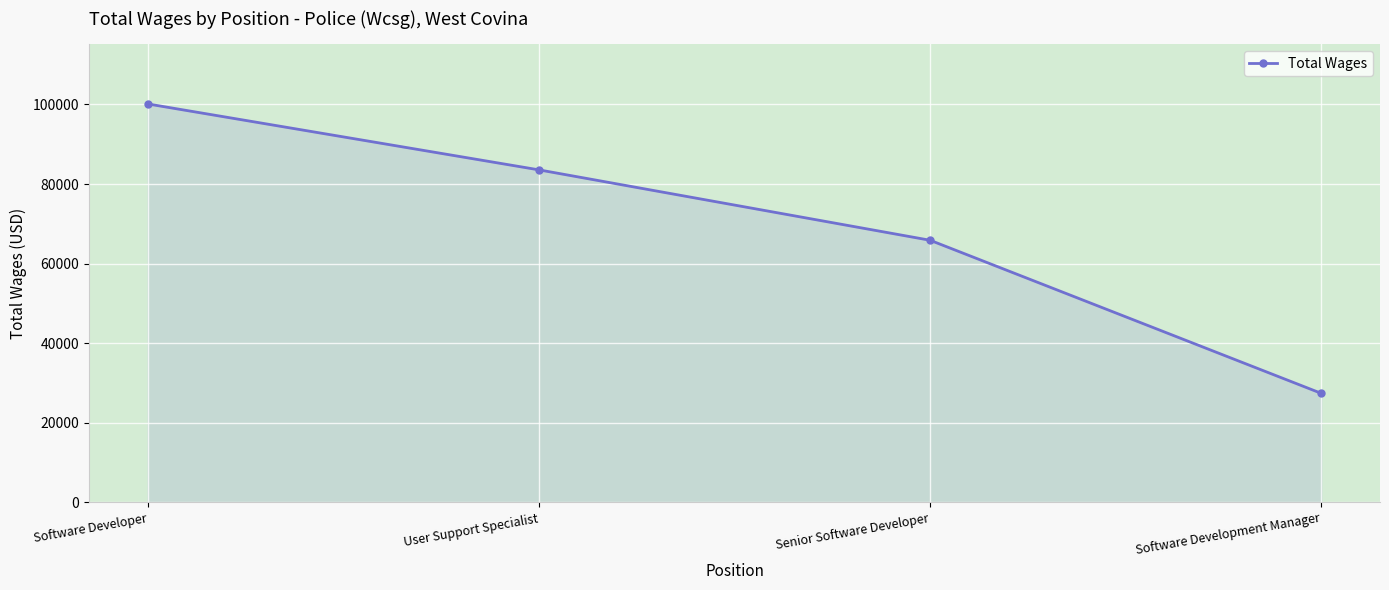

How many lines are shown in the chart?

1